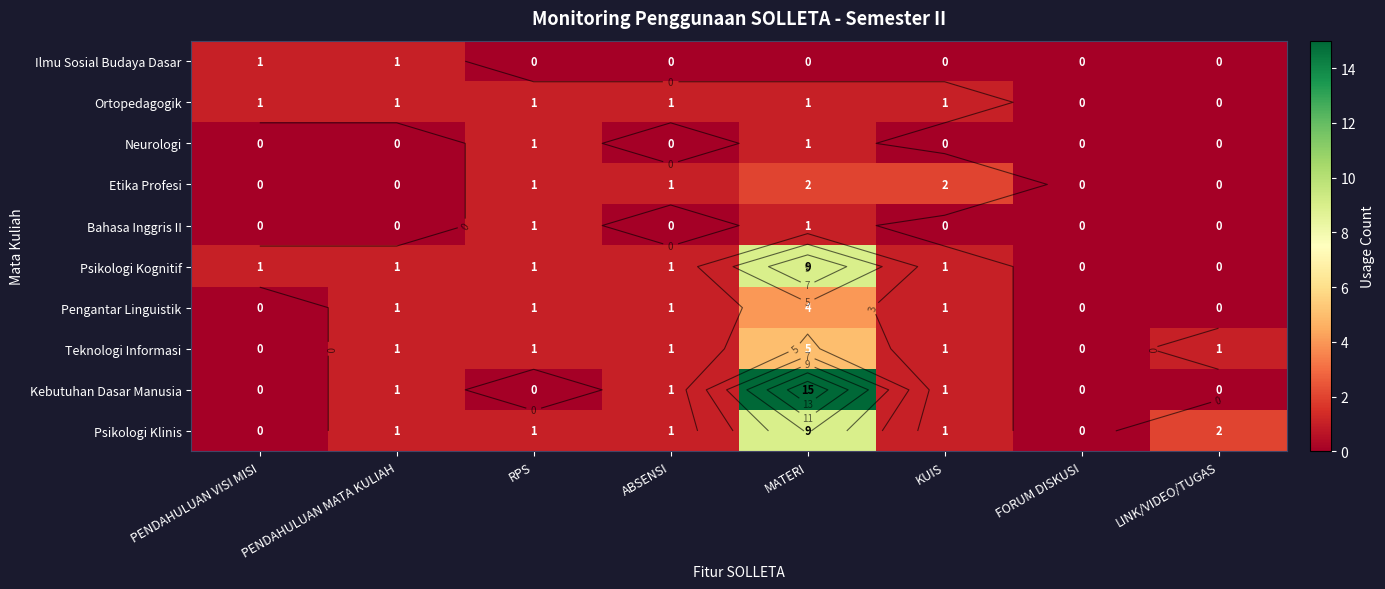

How many series are shown in this chart?

10